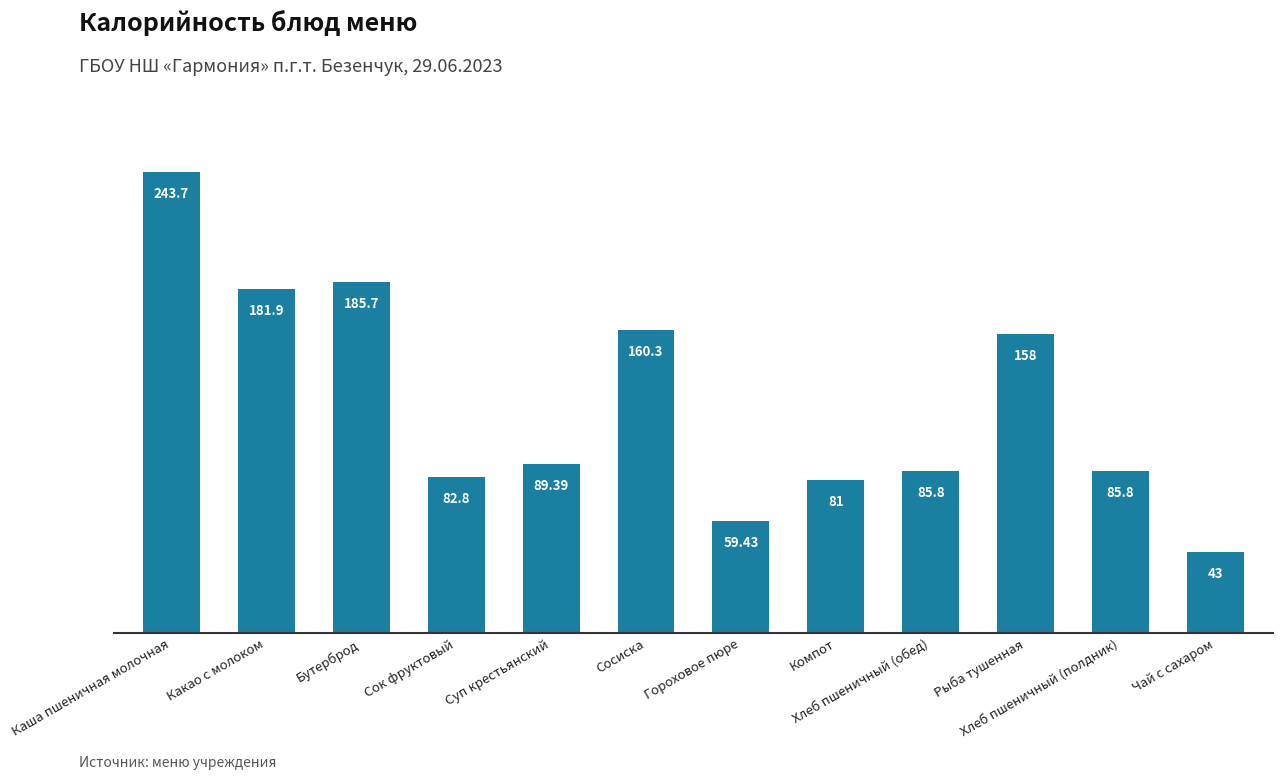

Reading right to left, extract all data points from this chart.

43.0	85.8	158.0	85.8	81.0	59.4	160.3	89.4	82.8	185.7	181.9	243.7